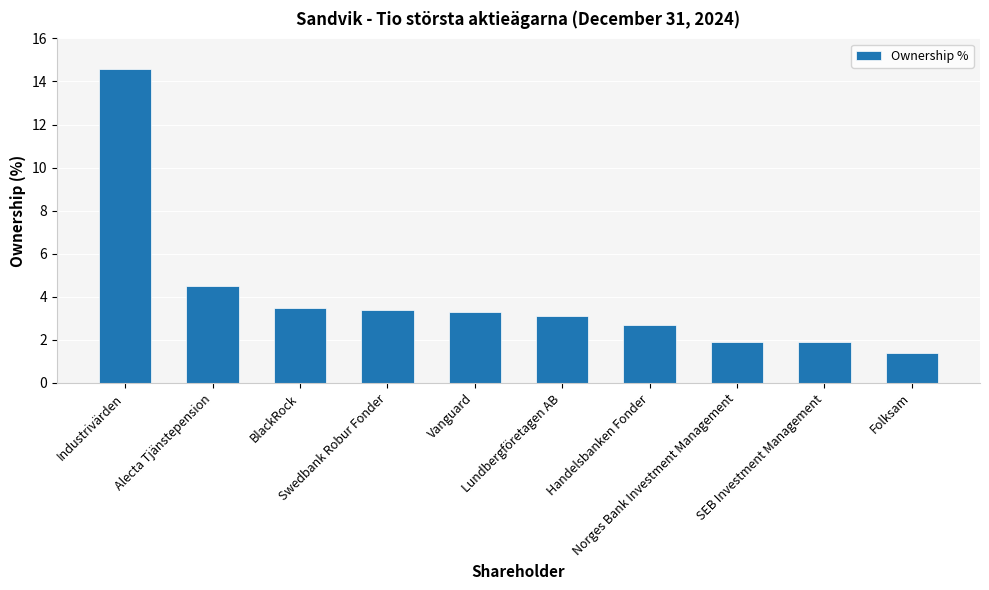

What is the difference between the values at Industrivärden and Handelsbanken Fonder?

11.9